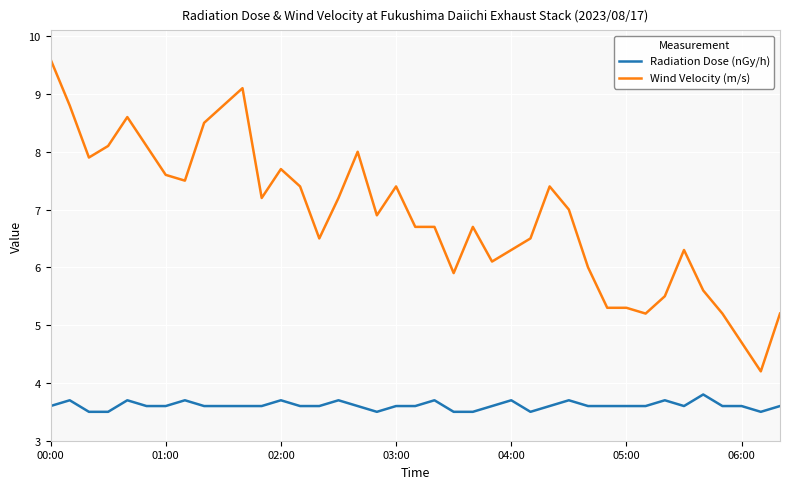

Reading left to right, list all the values displayed in this chart.

Radiation Dose (nGy/h): 3.6	3.7	3.5	3.5	3.7	3.6	3.6	3.7	3.6	3.6	3.6	3.6	3.7	3.6	3.6	3.7	3.6	3.5	3.6	3.6	3.7	3.5	3.5	3.6	3.7	3.5	3.6	3.7	3.6	3.6	3.6	3.6	3.7	3.6	3.8	3.6	3.6	3.5	3.6
Wind Velocity (m/s): 9.6	8.8	7.9	8.1	8.6	8.1	7.6	7.5	8.5	8.8	9.1	7.2	7.7	7.4	6.5	7.2	8.0	6.9	7.4	6.7	6.7	5.9	6.7	6.1	6.3	6.5	7.4	7.0	6.0	5.3	5.3	5.2	5.5	6.3	5.6	5.2	4.7	4.2	5.2